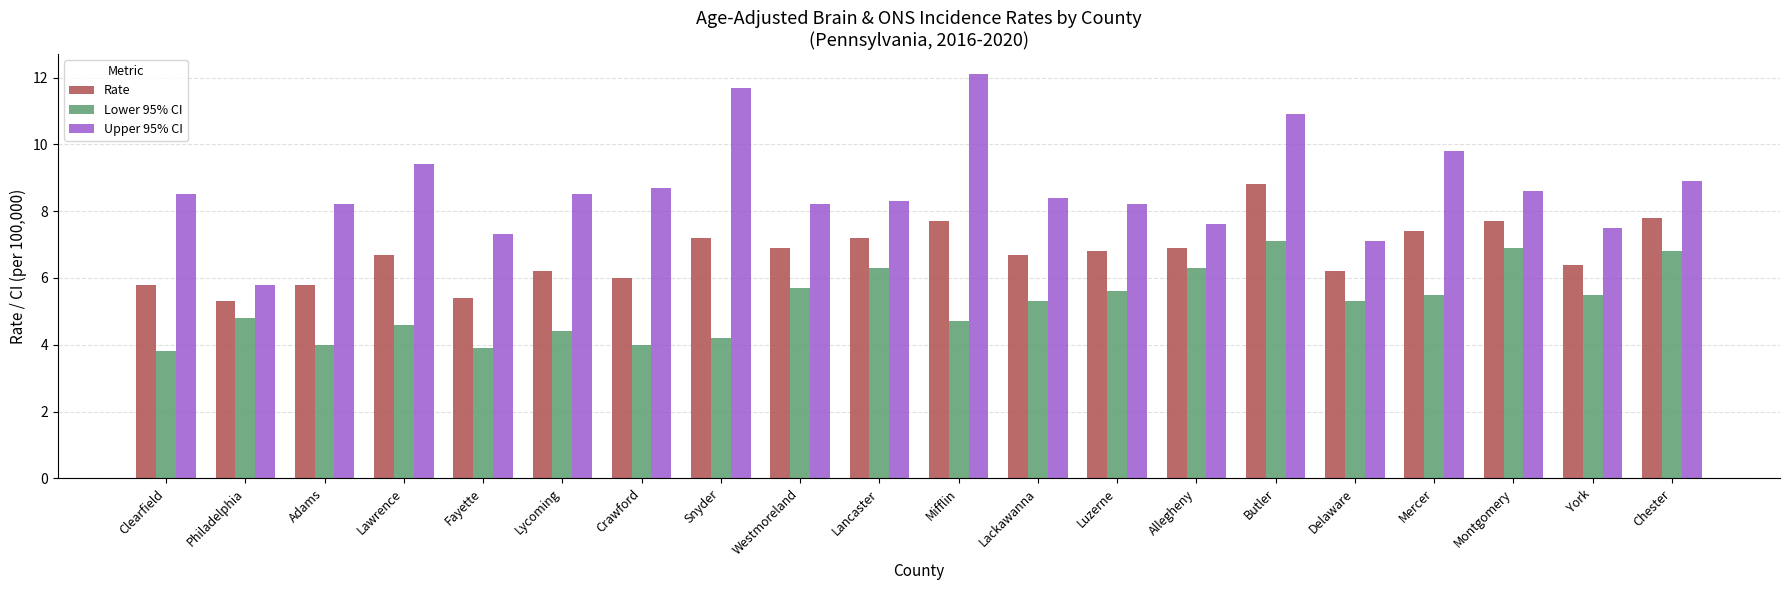

What is the difference between the Upper 95% CI values at Mifflin and Westmoreland?

3.9